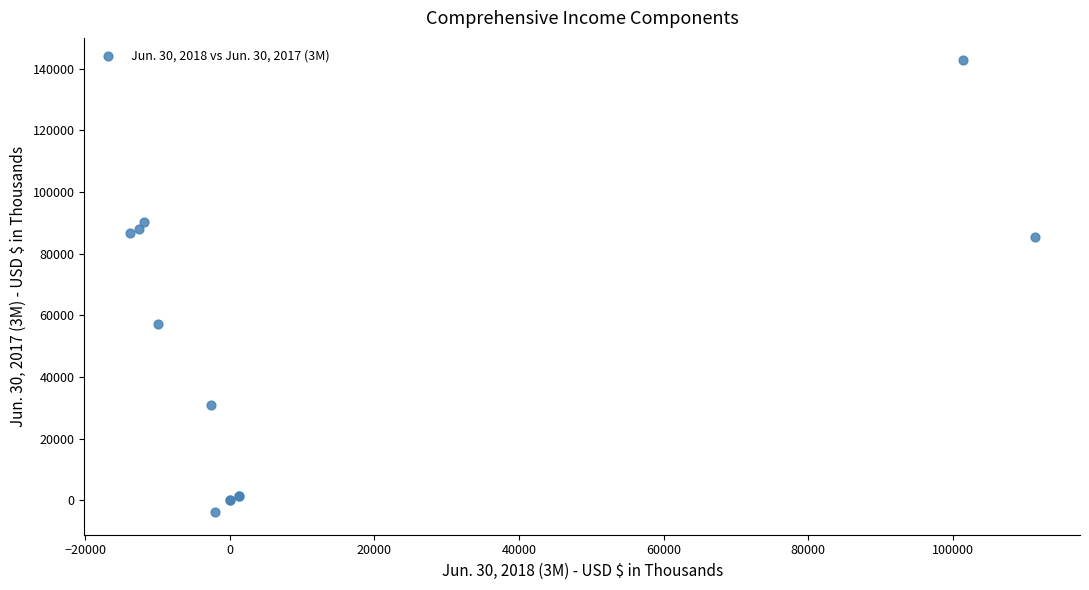

What Y value in the scatter plot is closest to 69426?

57160